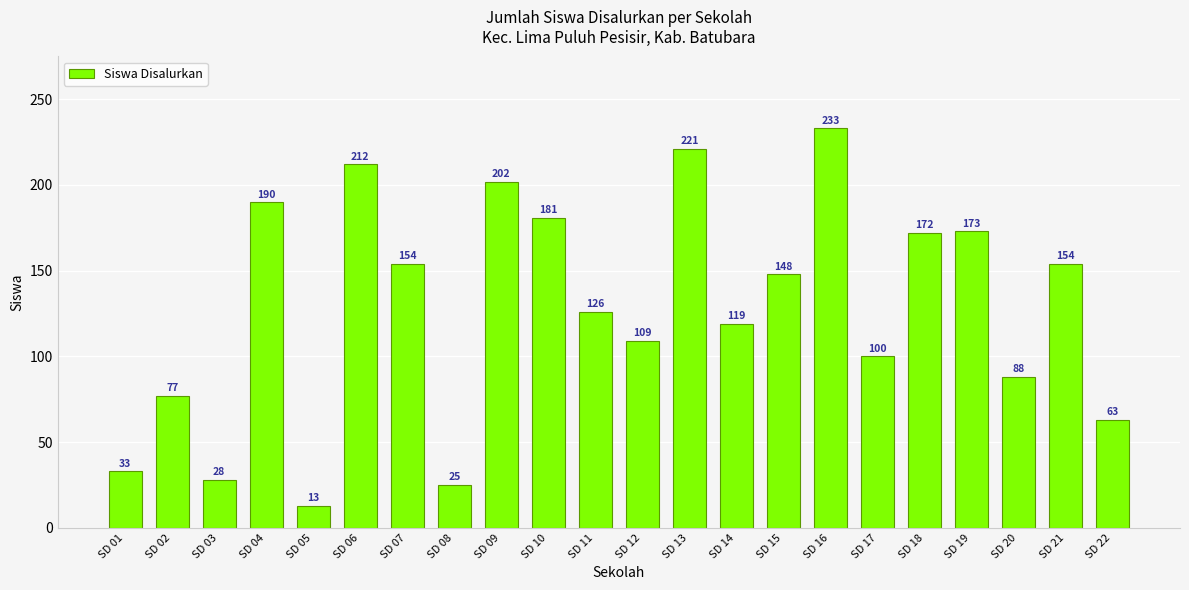

At which category does the chart reach its peak across all series?

SD 16